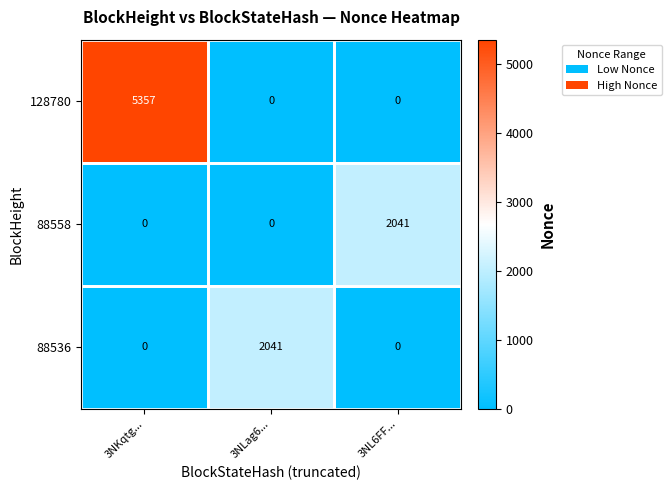

Count the 88558 values in the range 0 to 2041.

3